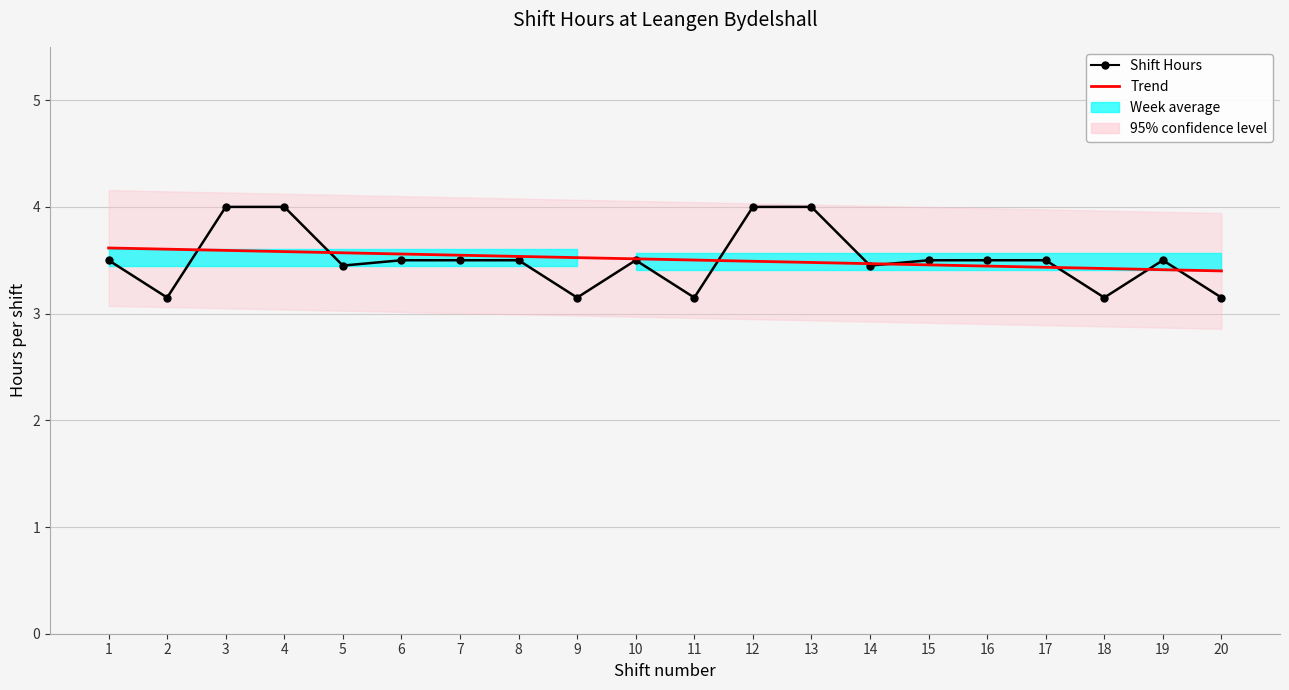

True or false: the data shows 3.5 at 5.

True